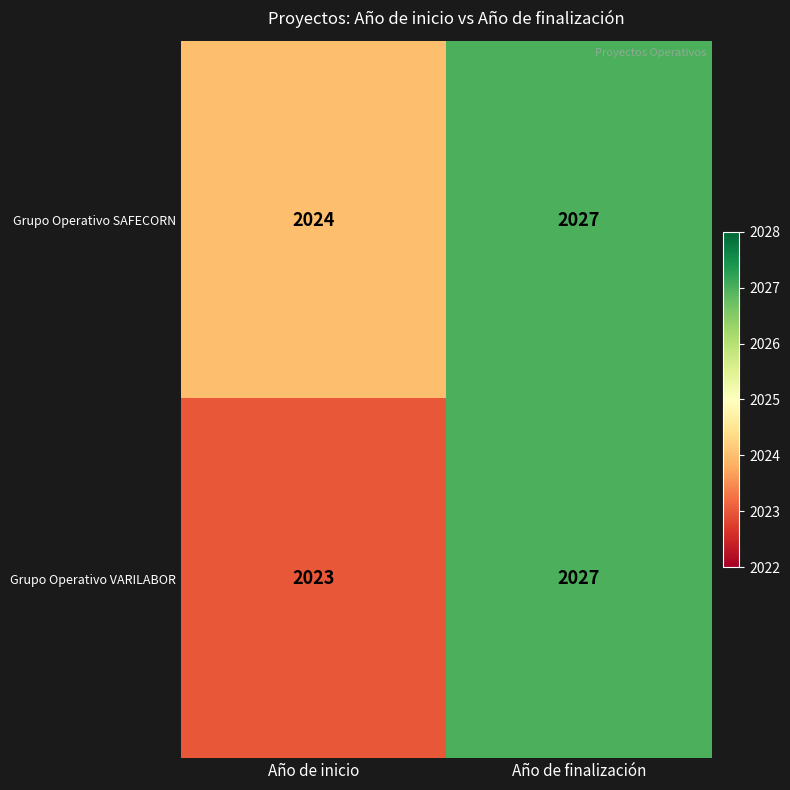

At which category is the sum across all series the highest?

Año de finalización